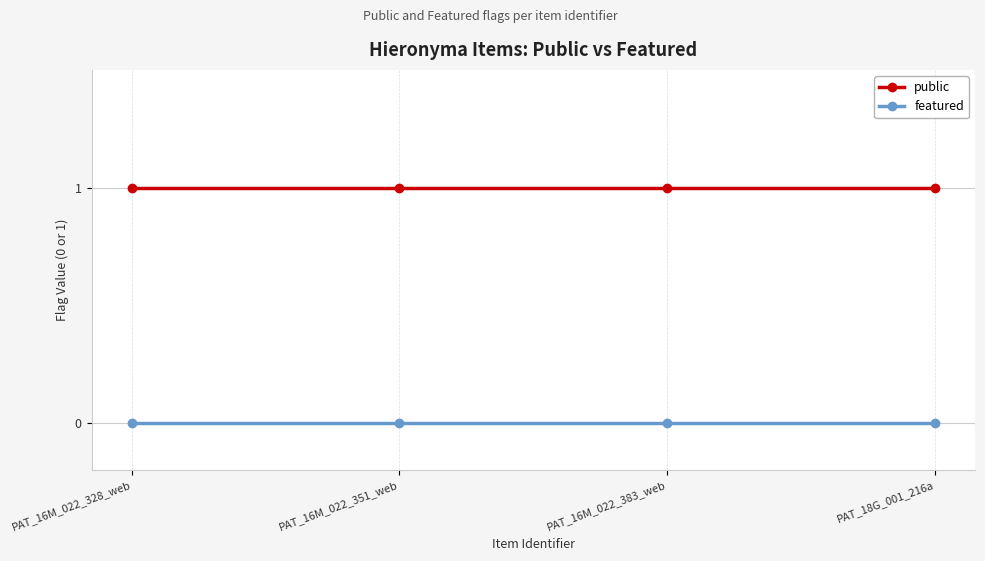

True or false: public has a value of 2 at PAT_16M_022_351_web.

False